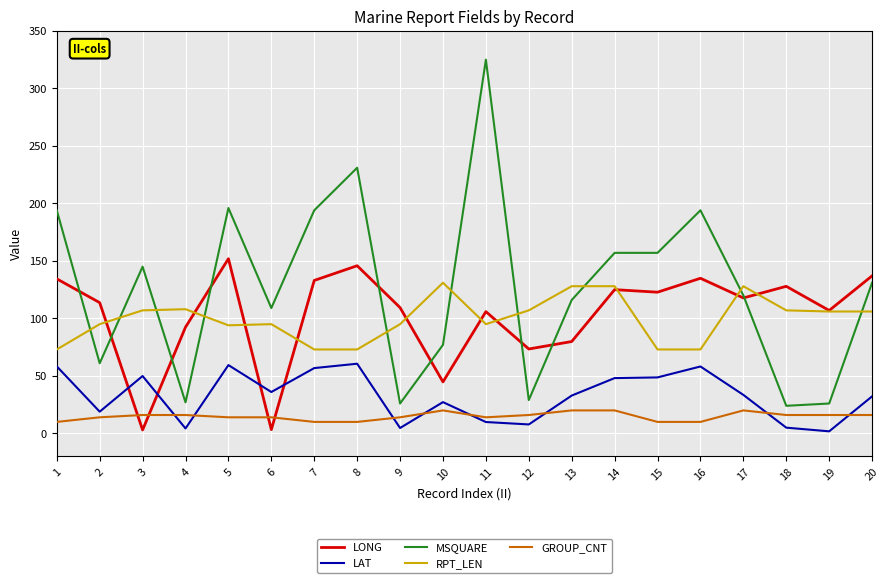

True or false: LONG and LAT cross at least once.

True